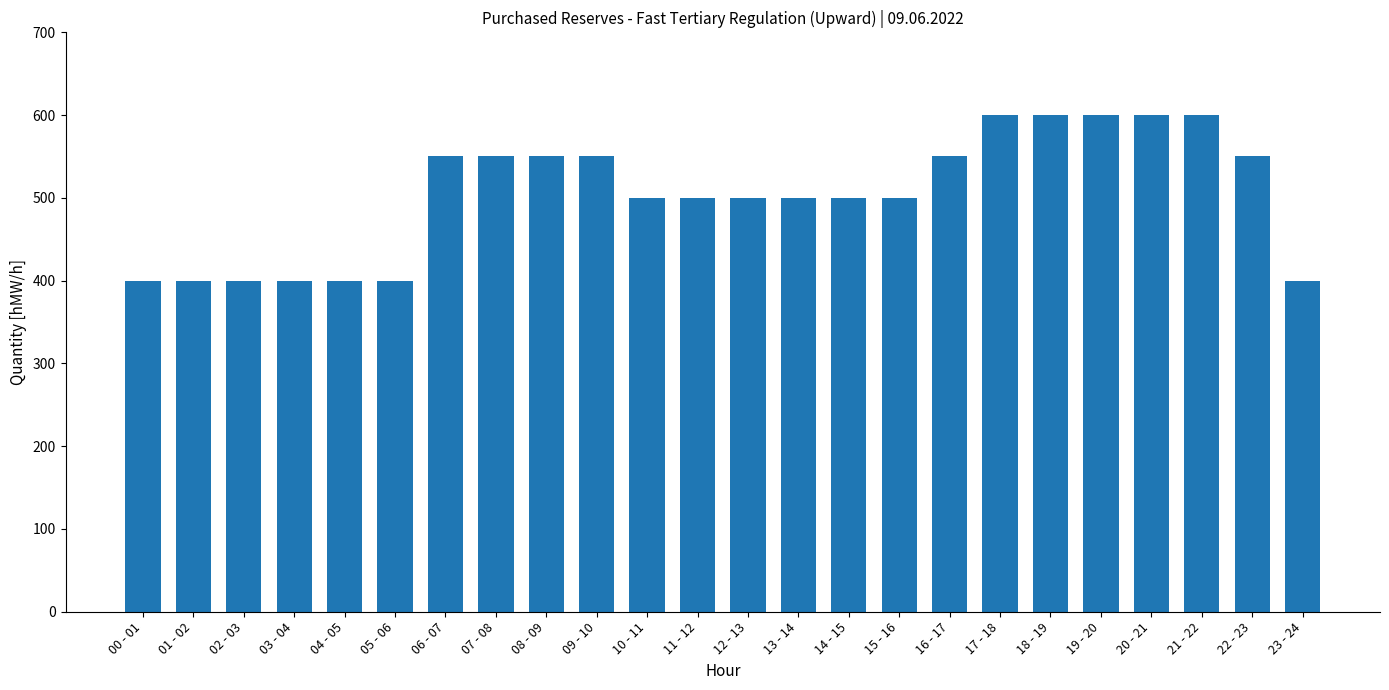

What is the label of the 10th bar from the right?

14 - 15